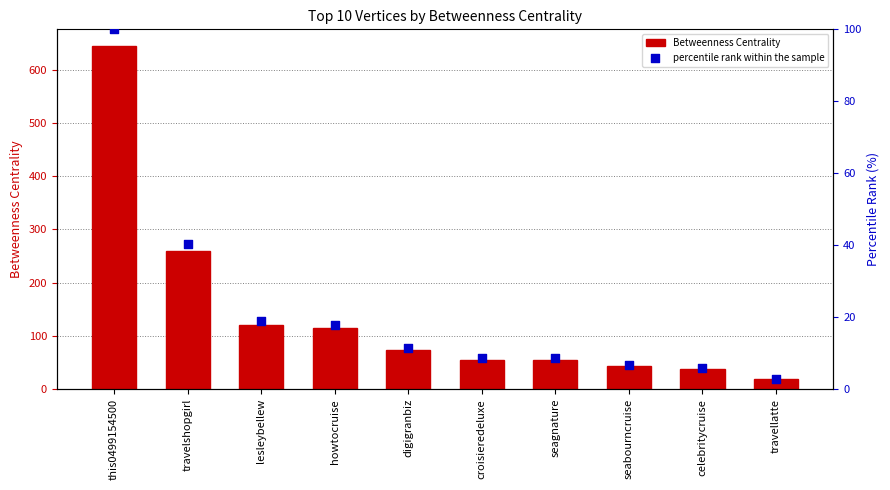

Which series has the largest total across all categories?

Betweenness Centrality